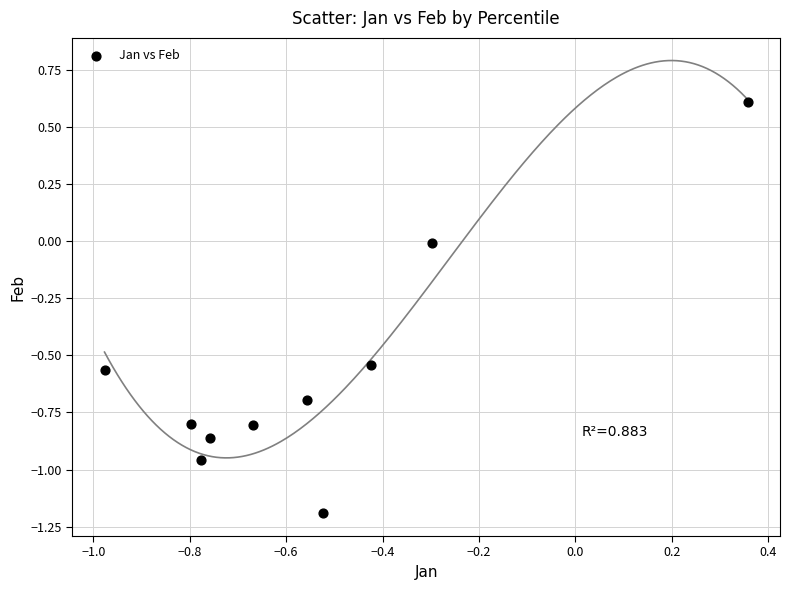

What is the range of Y values (max minus min)?

1.8